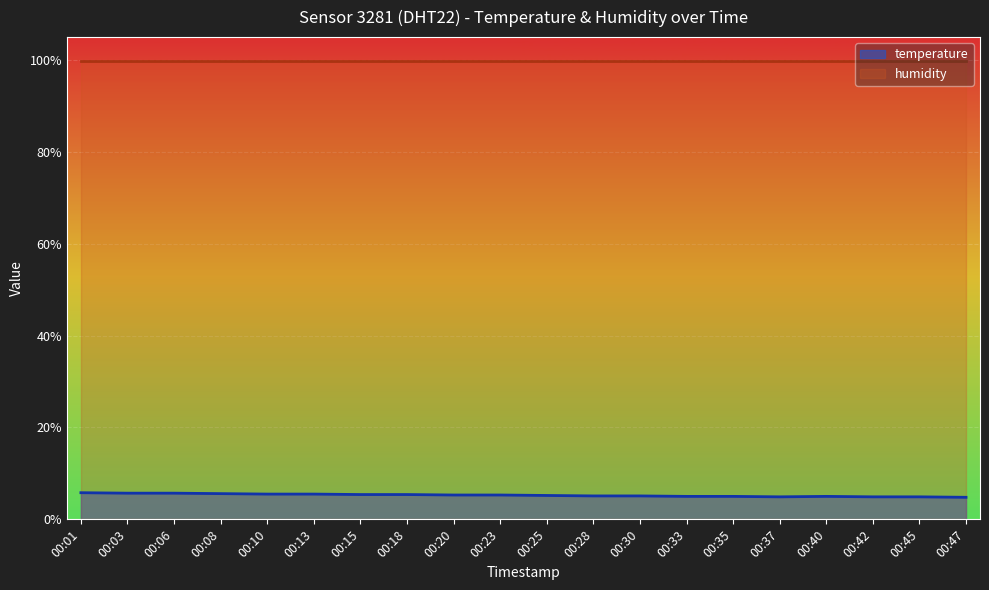

How many series are shown in this chart?

2